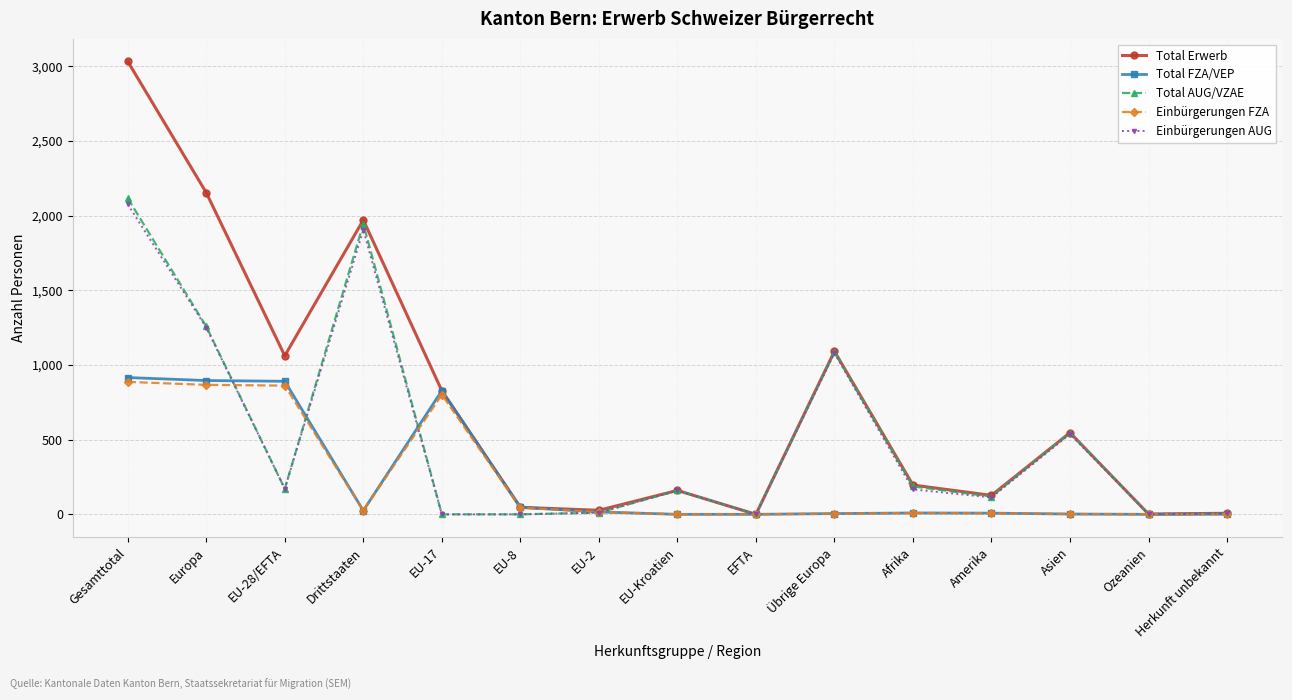

At which category is the sum across all series the highest?

Gesamttotal